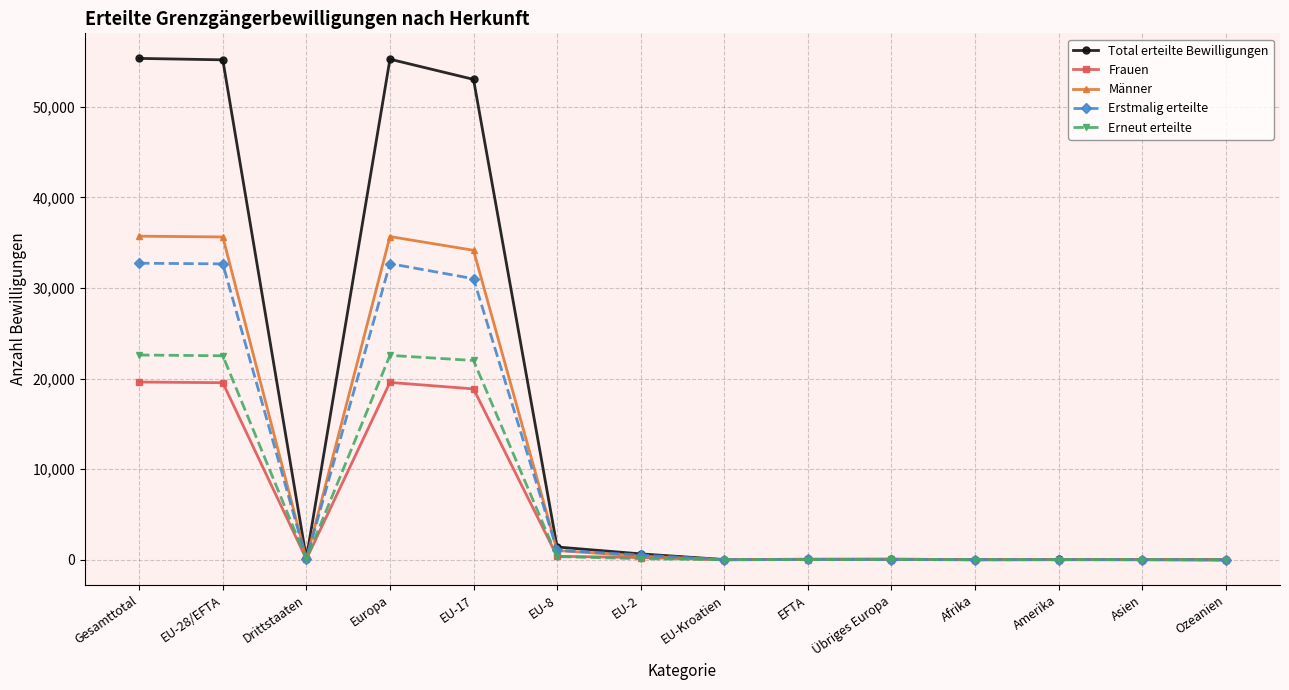

What is the difference between the Total erteilte Bewilligungen values at EU-8 and EU-Kroatien?

1388